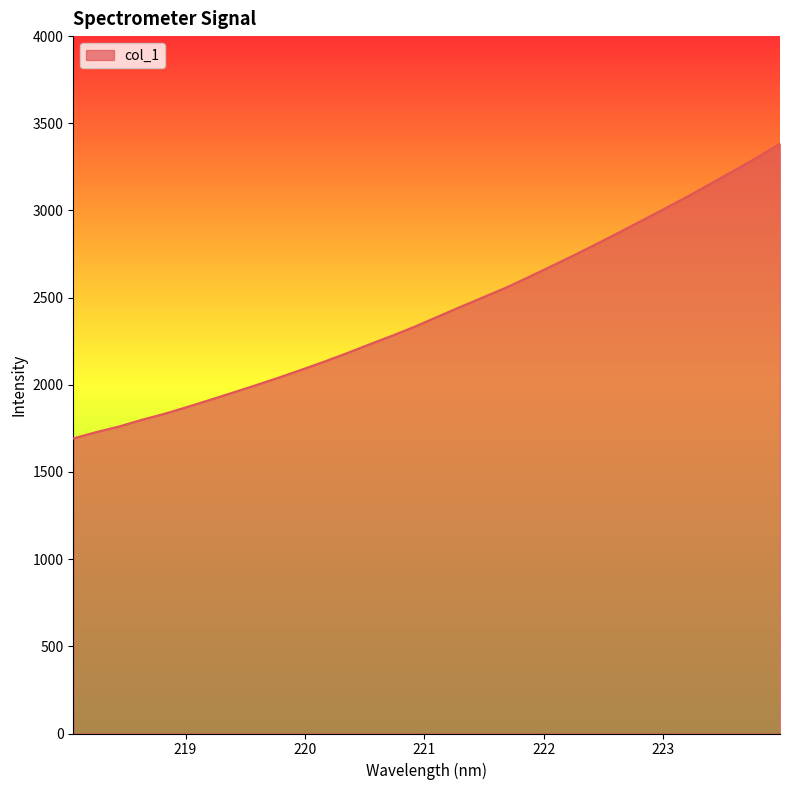

Does the chart have visible grid lines?

No